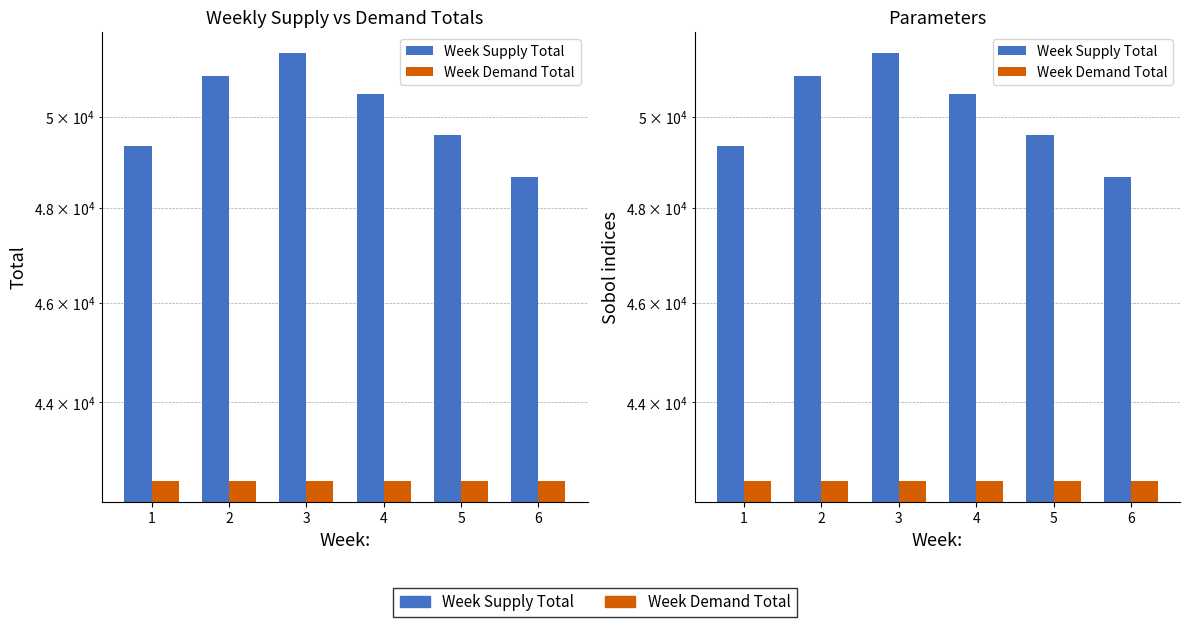

Reading right to left, transcribe all the data shown in this chart.

Week Supply Total: 6=48685.6	5=49607.0	4=50528.4	3=51449.8	2=50940.8	1=49358.8
Week Demand Total: 6=42477.3	5=42477.3	4=42477.3	3=42477.3	2=42477.3	1=42477.3